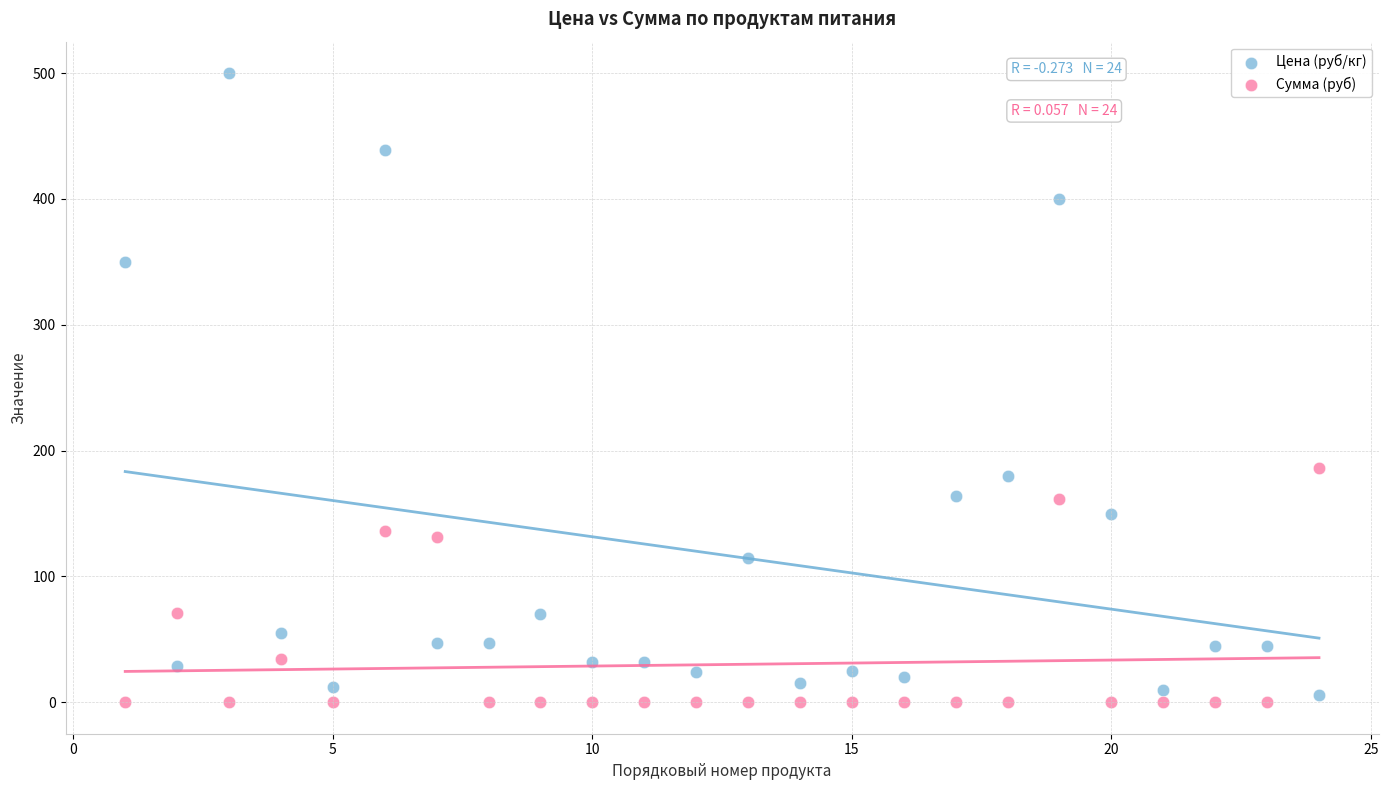

Which series reaches the maximum Y coordinate?

Цена (руб/кг)